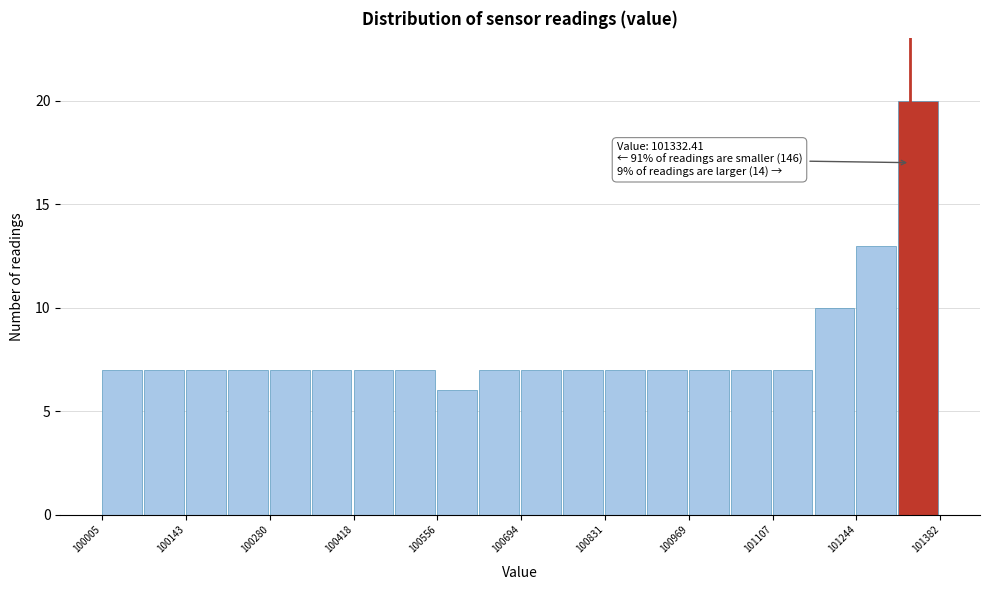

Around what value on the x-axis is the tallest bar? Give the approximate position of its centre, as read against the axis.

101340